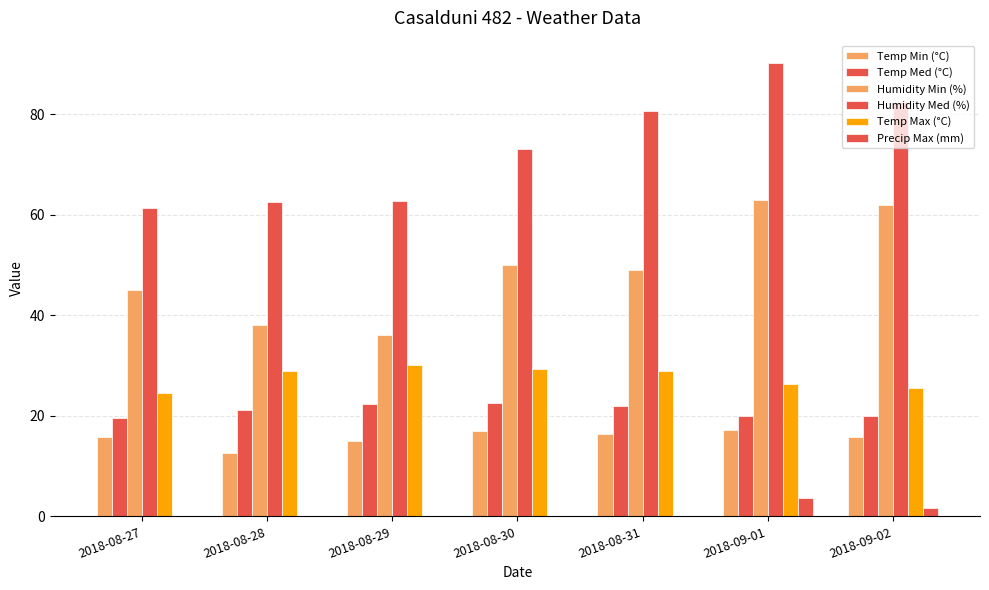

What position from the right is 2018-09-02?

1